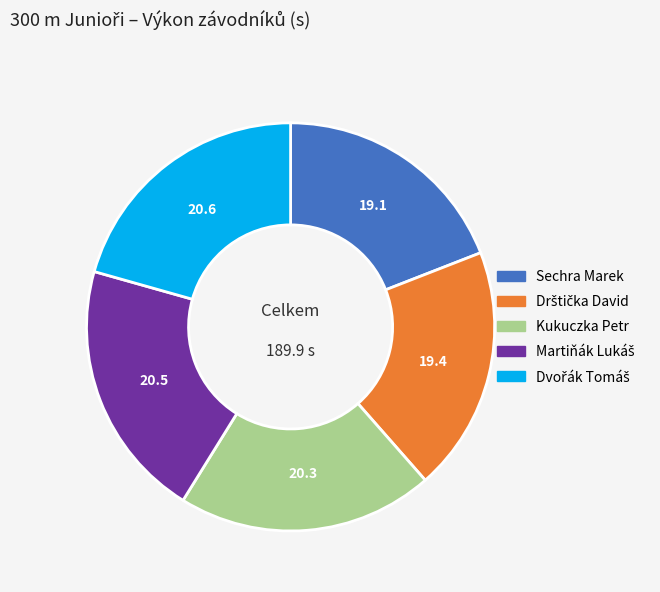

Is there a majority slice in this chart?

No